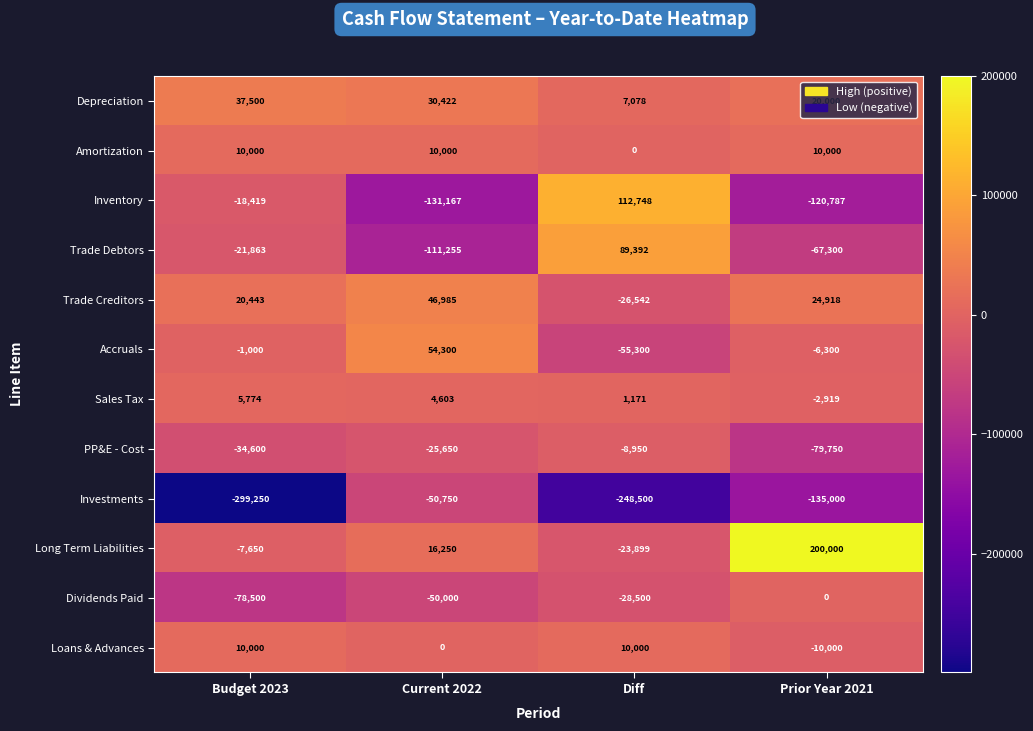

Where is Investments nearest to the value -175000?

Prior Year 2021